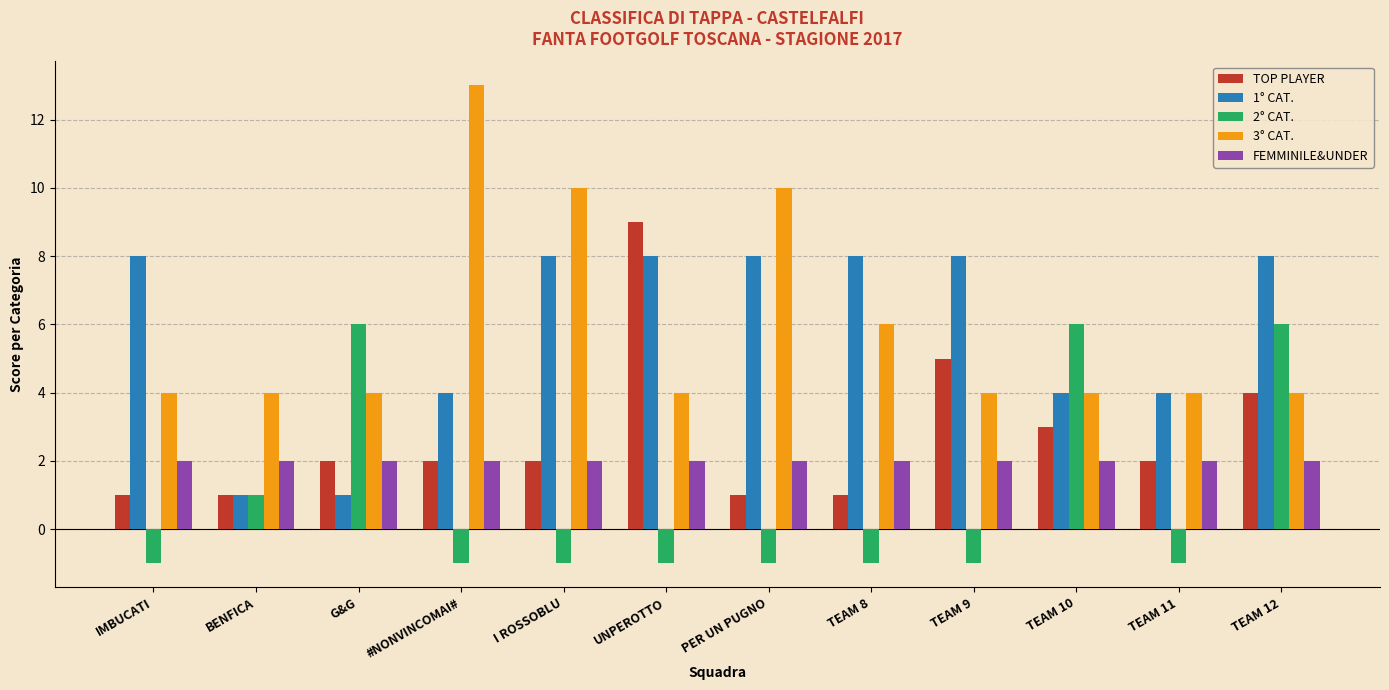

What is the difference between the maximum and minimum values in the TOP PLAYER series?

8